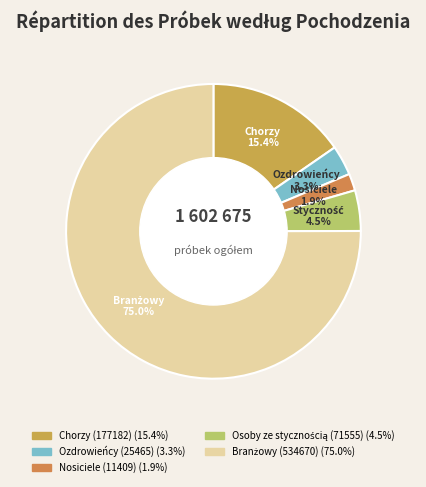

To the nearest percent, what is the difference between the largest and smallest slice percentages?

73%